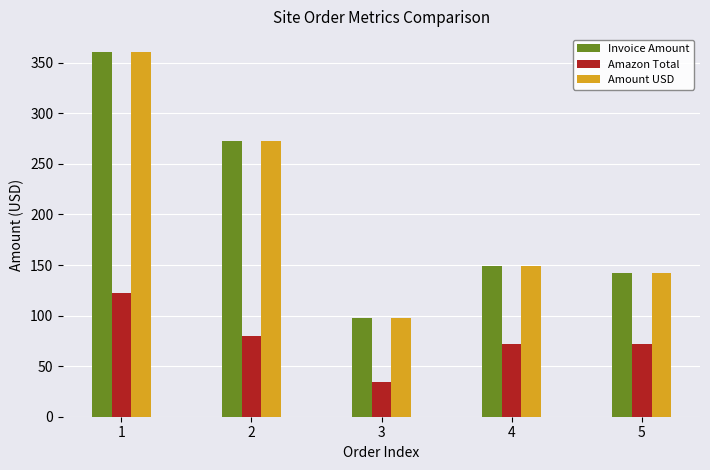

What is the total value across all series at 3?

230.3